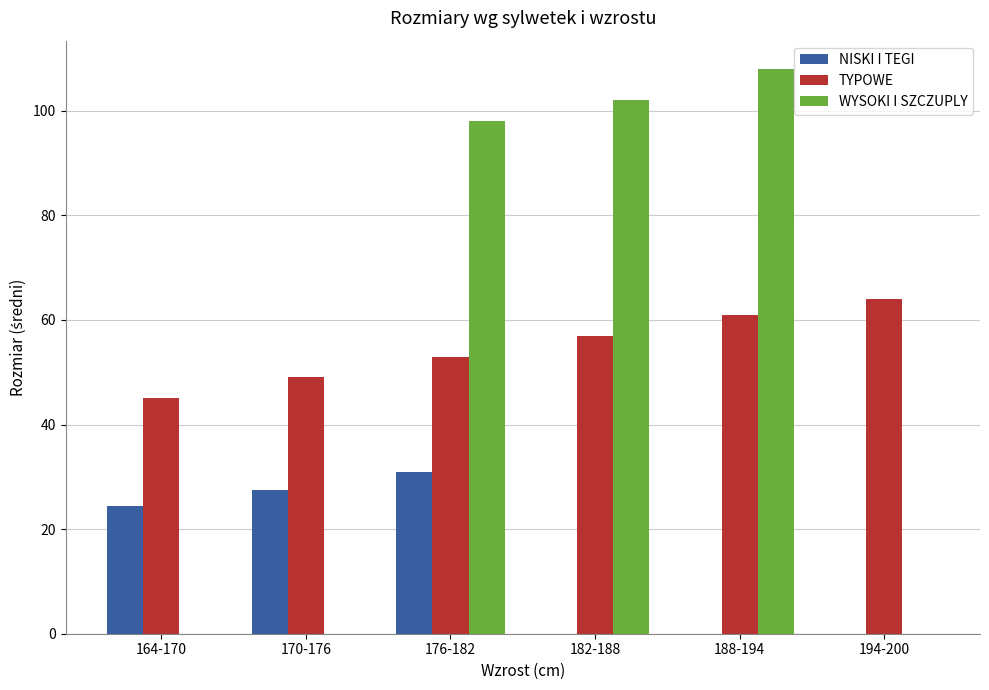

What is the sum of the TYPOWE values at 194-200 and 182-188?

121.0